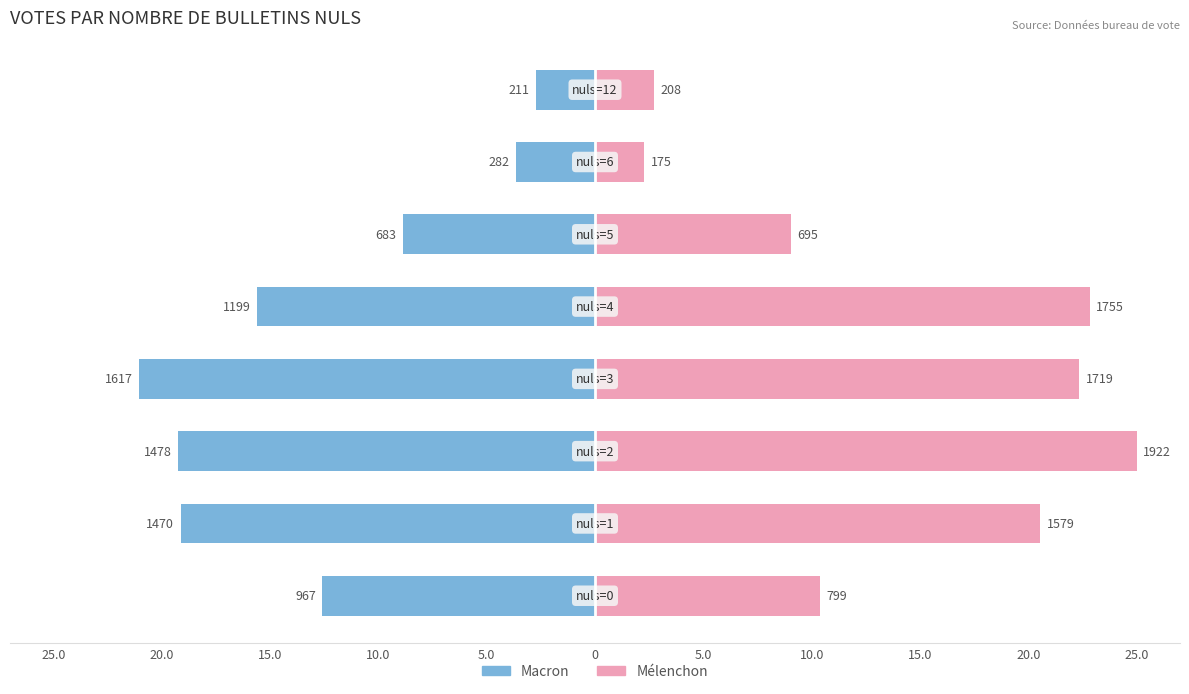

The value of Mélenchon at 10.0 is 1.0. True or false?

False